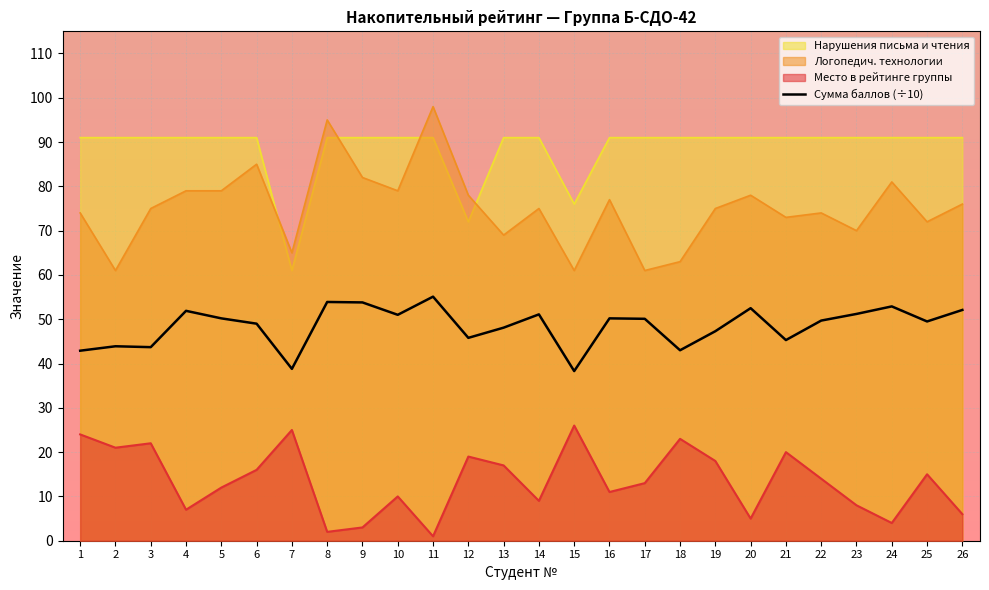

Is it true that the value at 11 is 77.6?

False